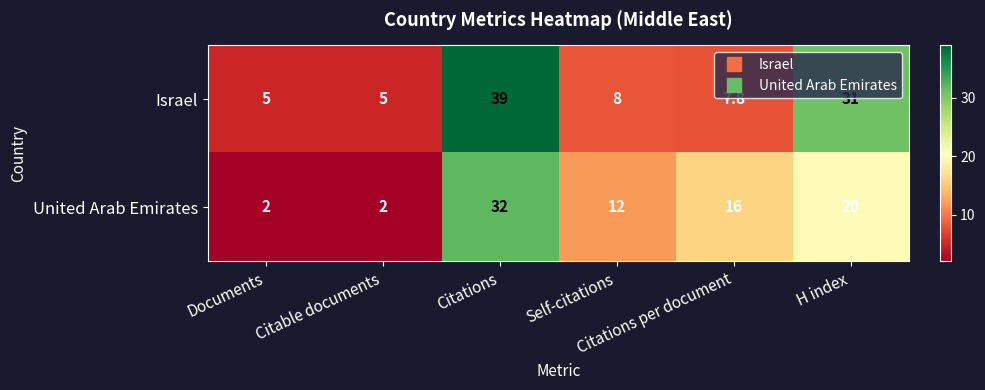

What is the average value of the Israel series?

16.0